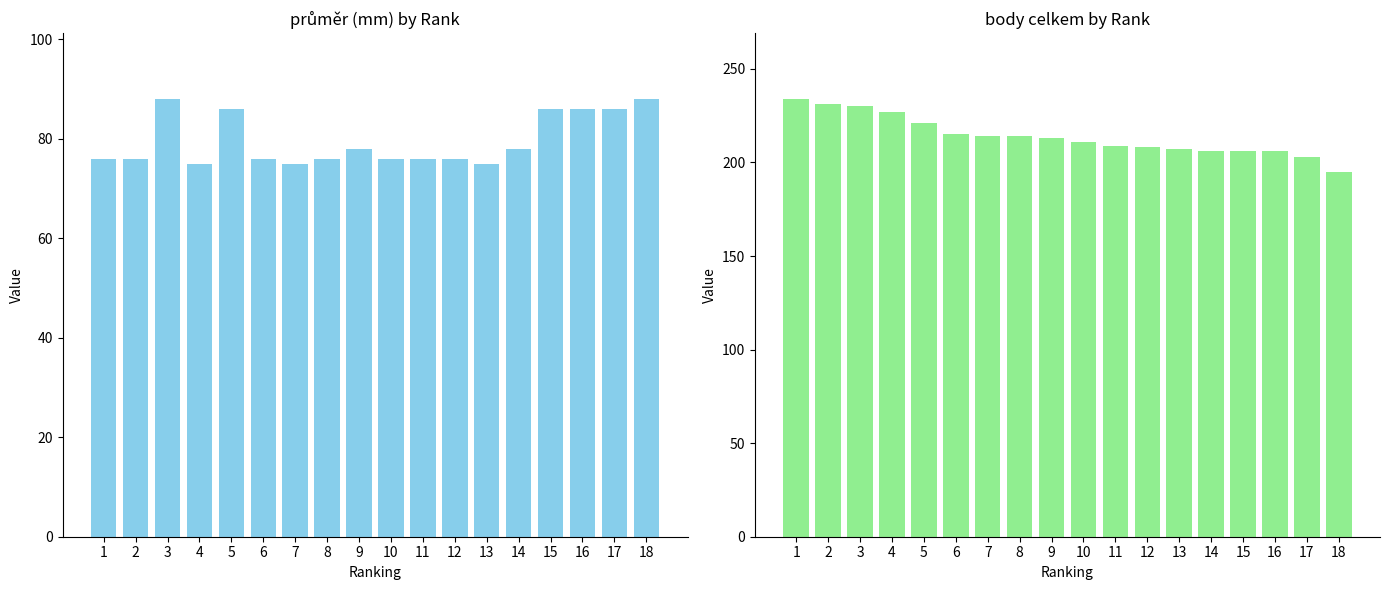

What is the difference between the highest and lowest values at 10?

135